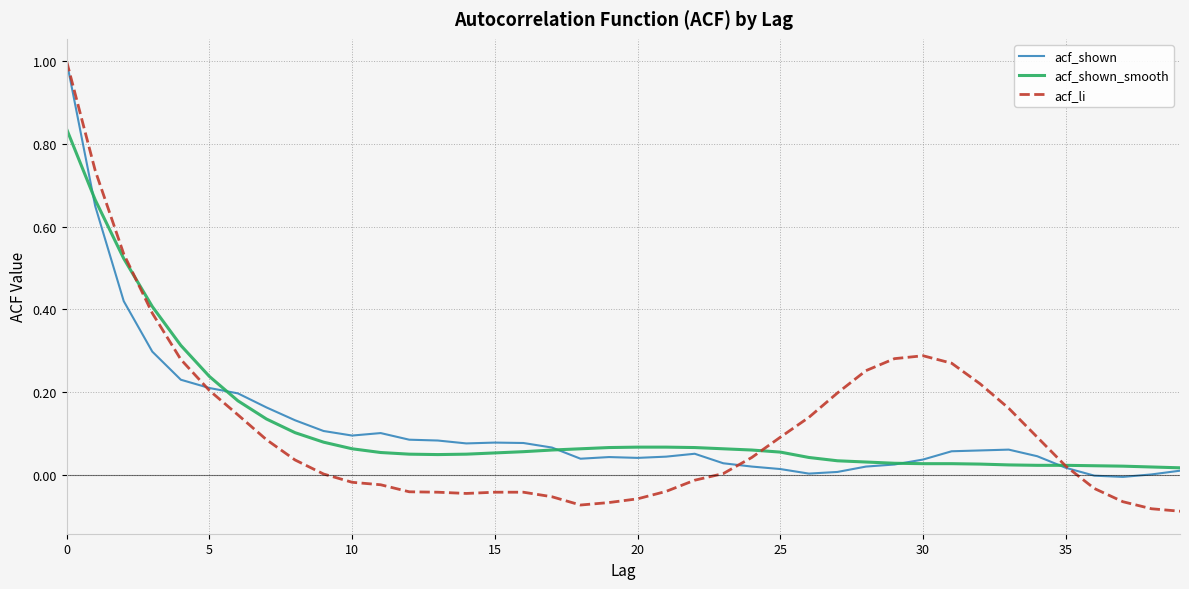

What is the greatest value displayed?

1.0